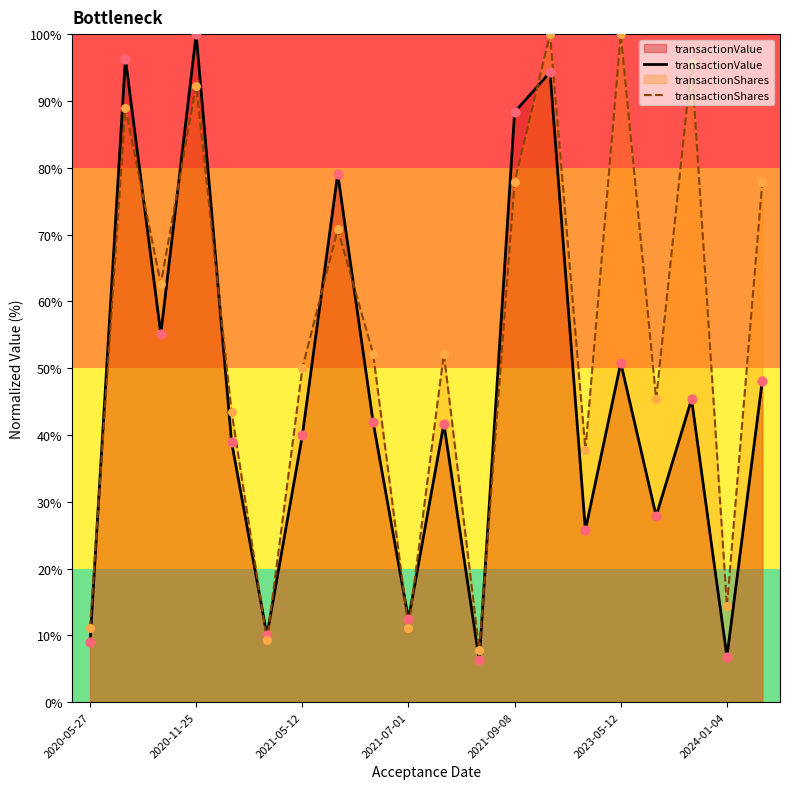

Which series has the largest Y range (max minus min)?

transactionValue